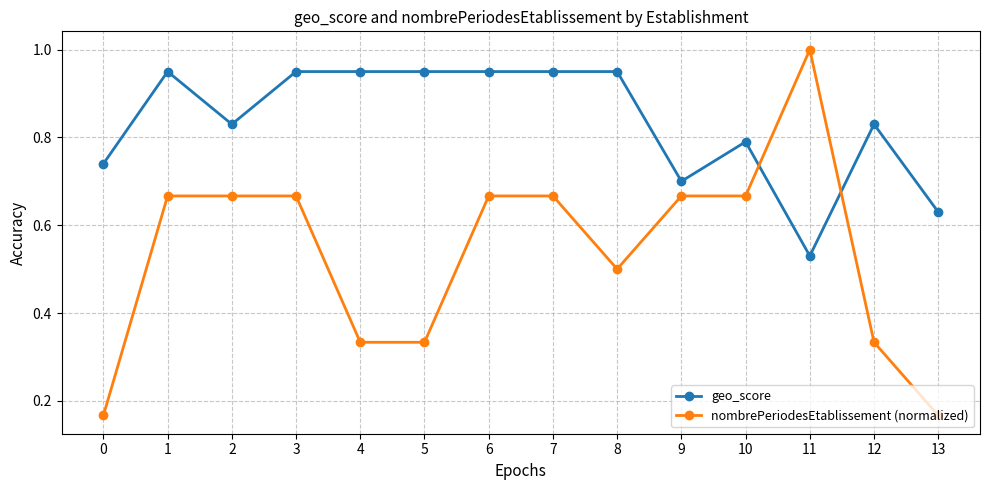

Which series ends up on top after the final intersection of nombrePeriodesEtablissement (normalized) and geo_score?

geo_score